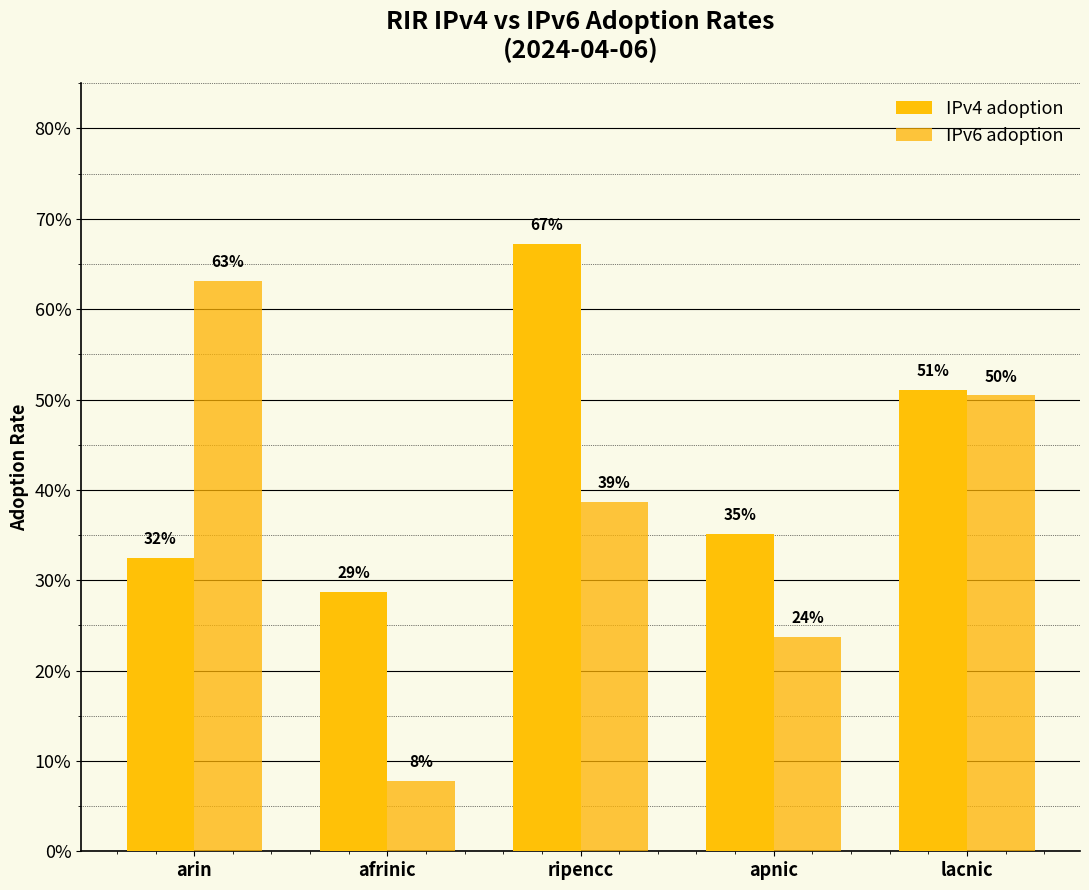

Which category has the lowest value in the IPv6 adoption series?

afrinic